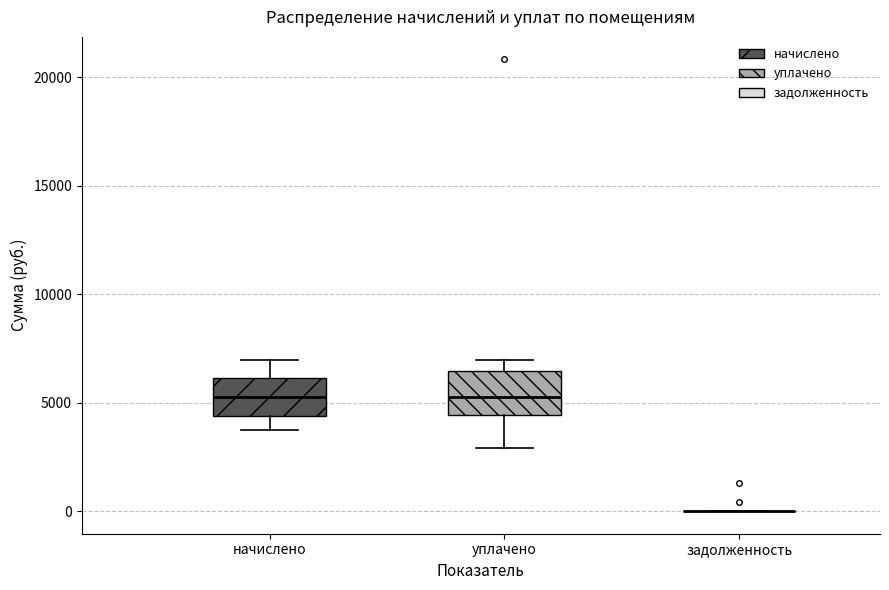

Reading left to right, transcribe this box plot: for each box, give where its median line is, the range the box spans, and where its two whiskers end, as read against the y-axis. The values are not printed on the chart, so give them approximately, as read against the axis.

начислено: median 5000, box 4500 to 6000, whiskers 3500 to 7000
уплачено: median 5000, box 4500 to 6500, whiskers 3000 to 7000
задолженность: box collapsed to a line at 0, whiskers 0 to 0